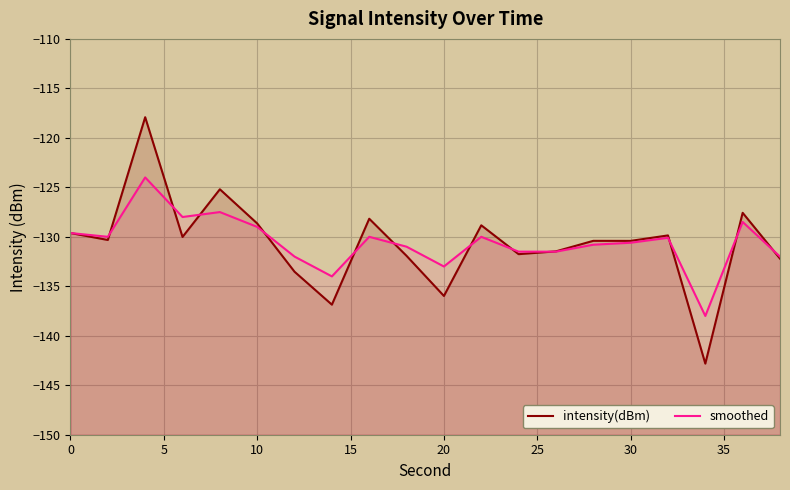

What is the minimum value shown in the chart?

-142.8